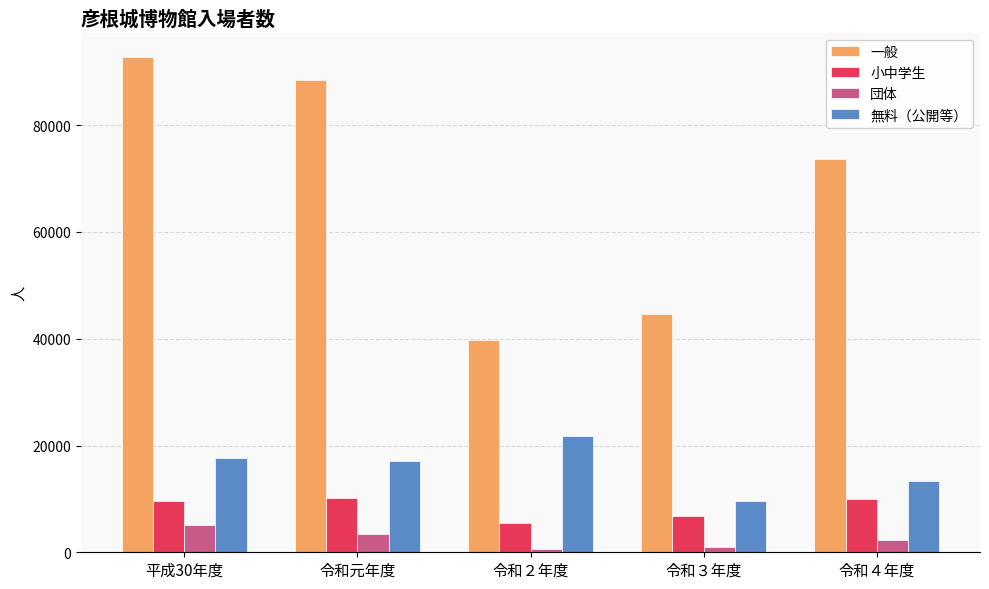

How many data points in 団体 are less than 2316?

2